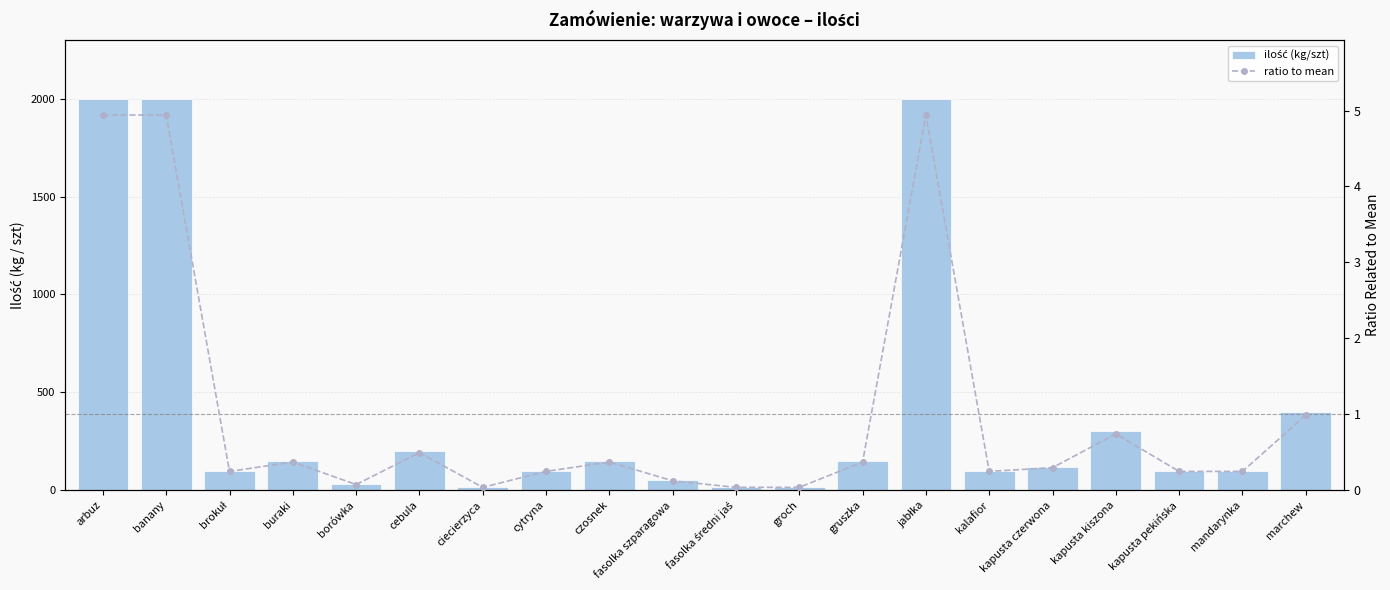

At which category is the sum across all series the highest?

arbuz